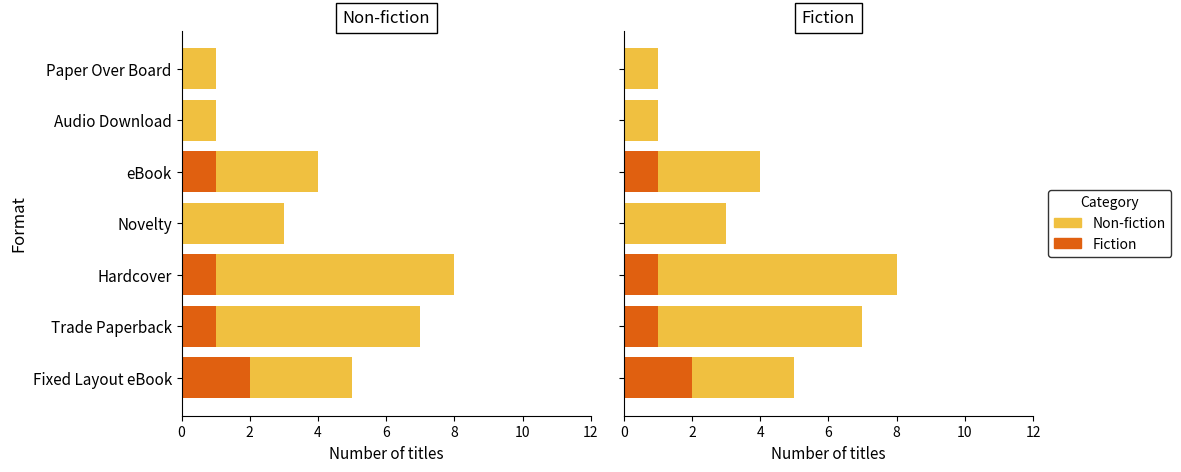

What are all the series names shown in the legend?

Fiction, Non-fiction